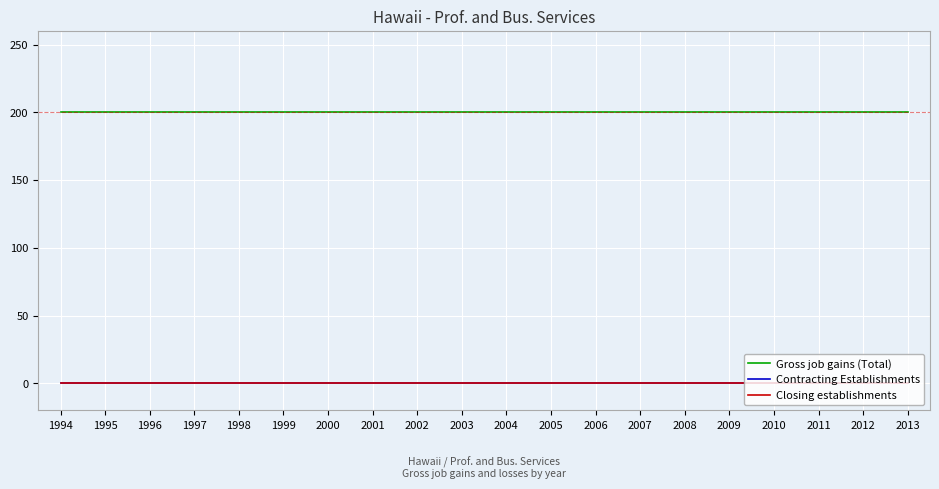

Does the chart have visible grid lines?

Yes